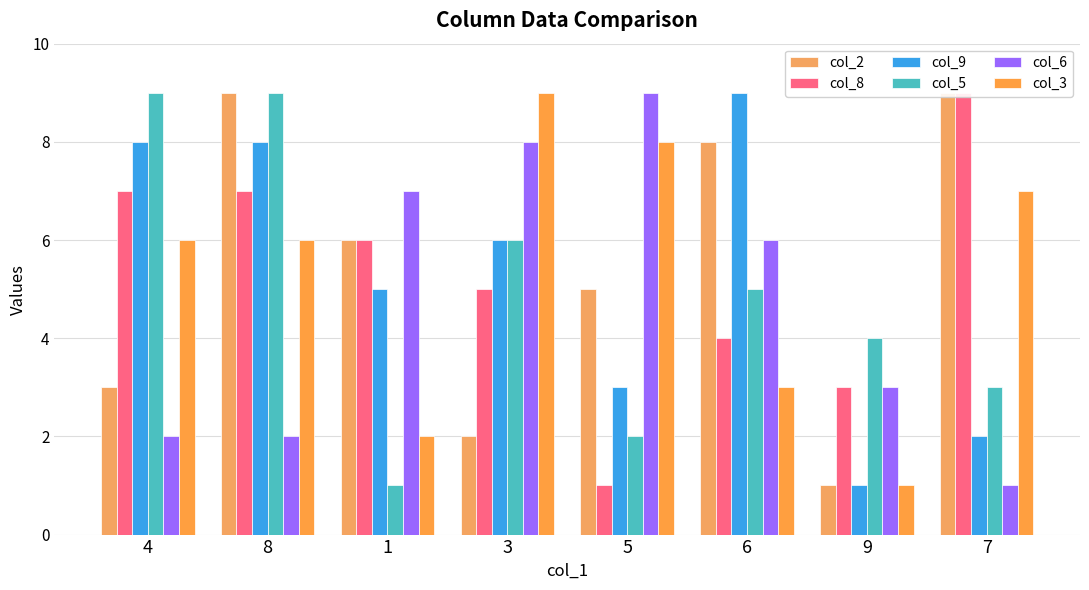

Count the col_9 values in the range 3 to 8.

5